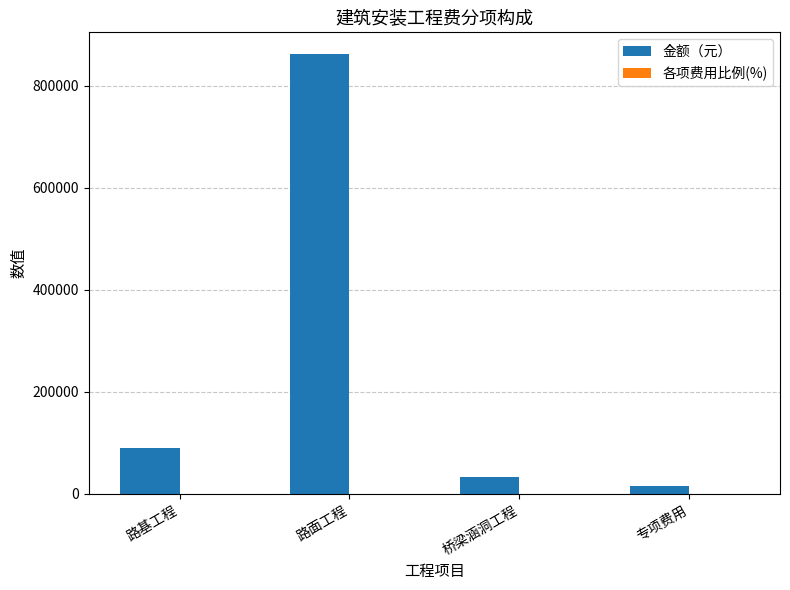

At which category is the sum across all series the highest?

路面工程